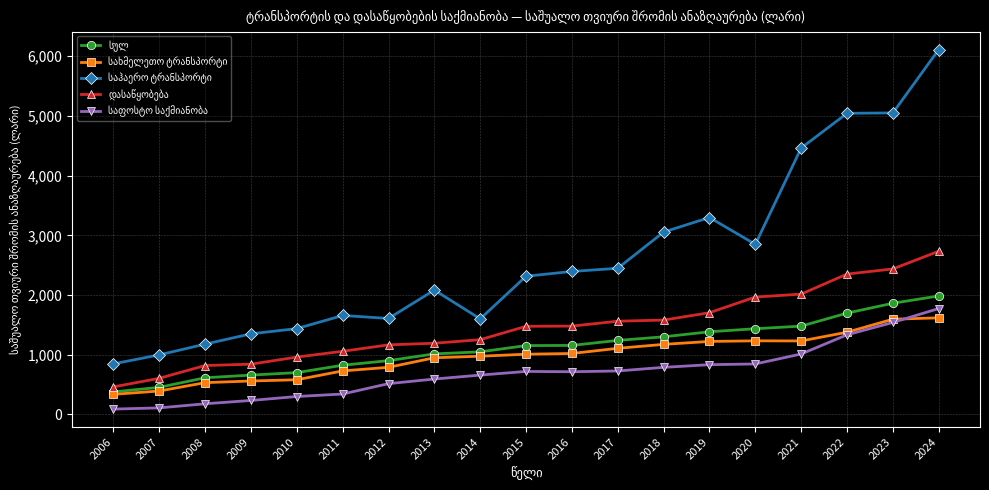

Which label corresponds to the largest value in the chart?

2024